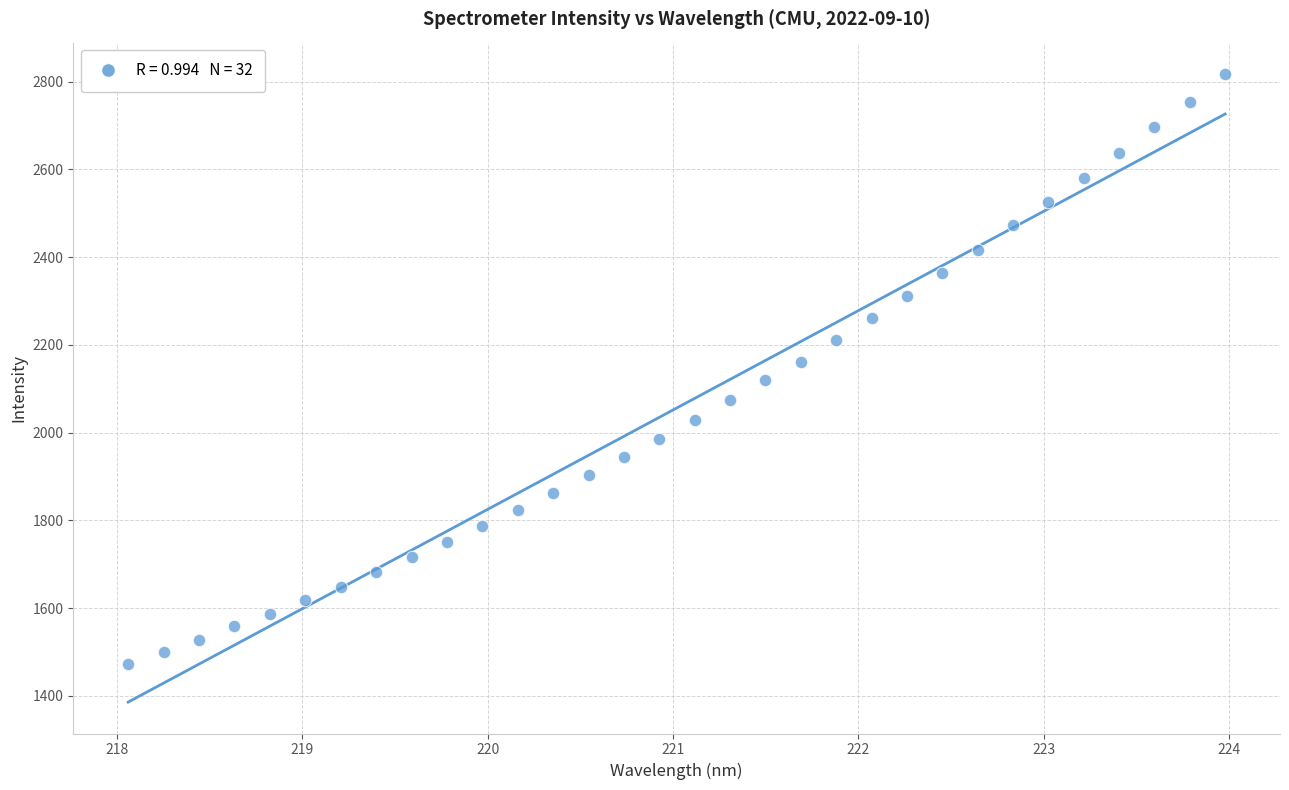

What is the range of X values (max minus min)?

5.9